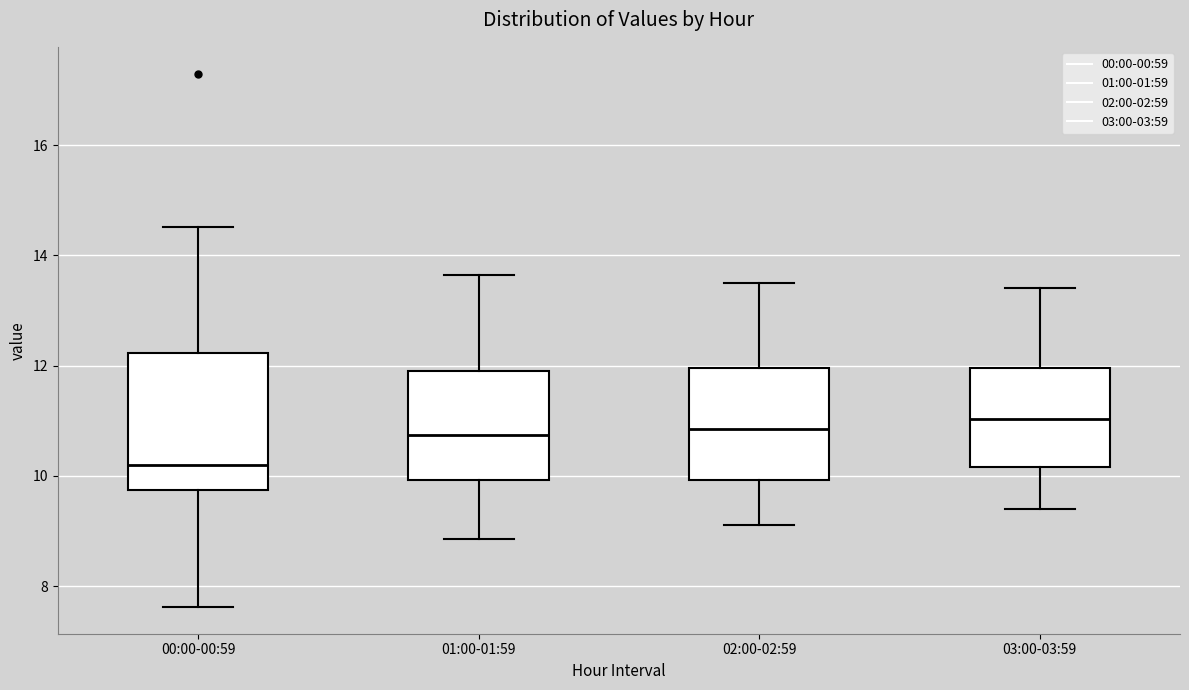

Comparing the boxes themselves (not the whiskers), which one is the tallest?

00:00-00:59